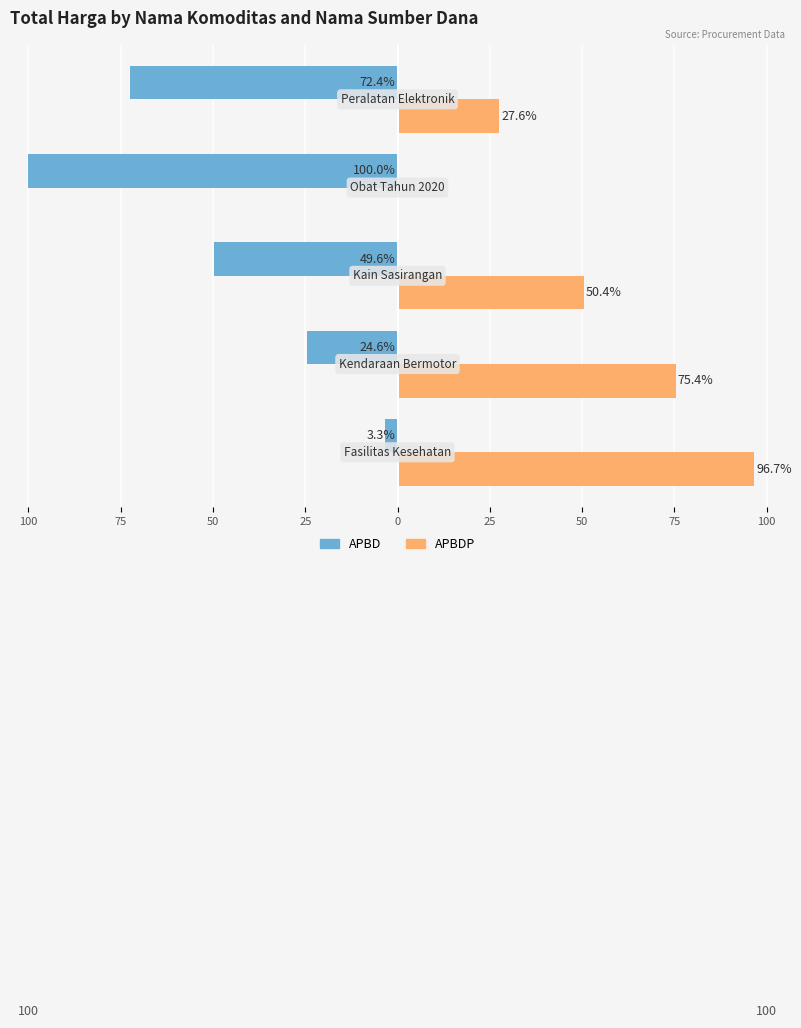

What are all the series names shown in the legend?

APBD, APBDP